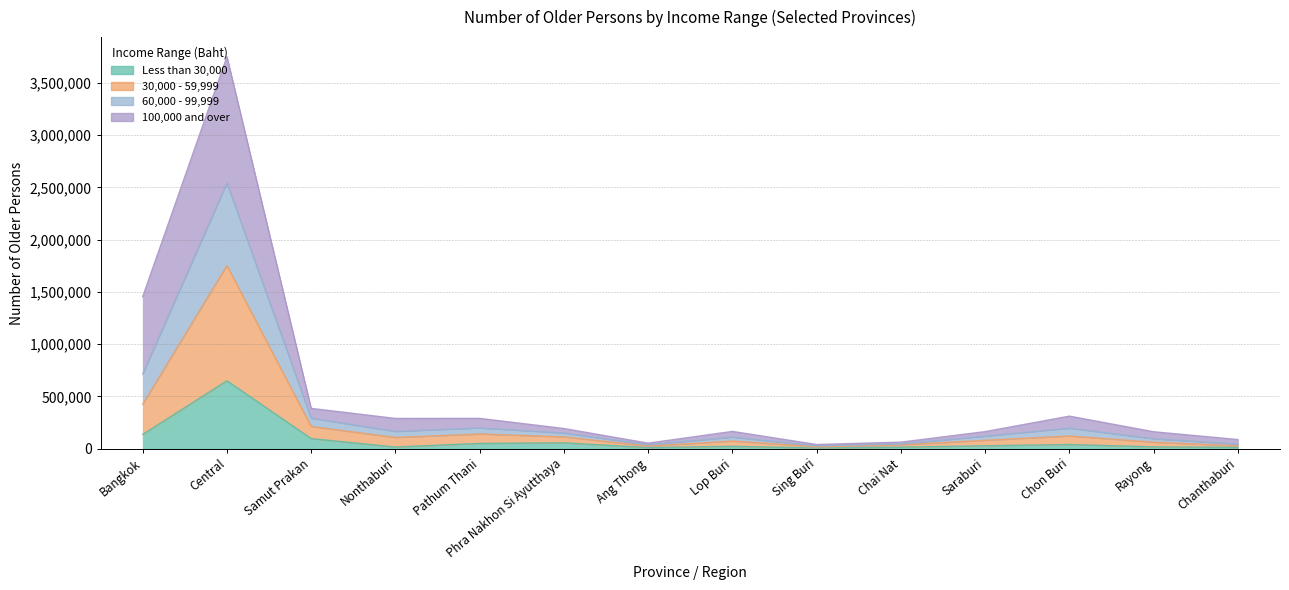

True or false: 30,000 - 59,999 and 60,000 - 99,999 cross at least once.

False